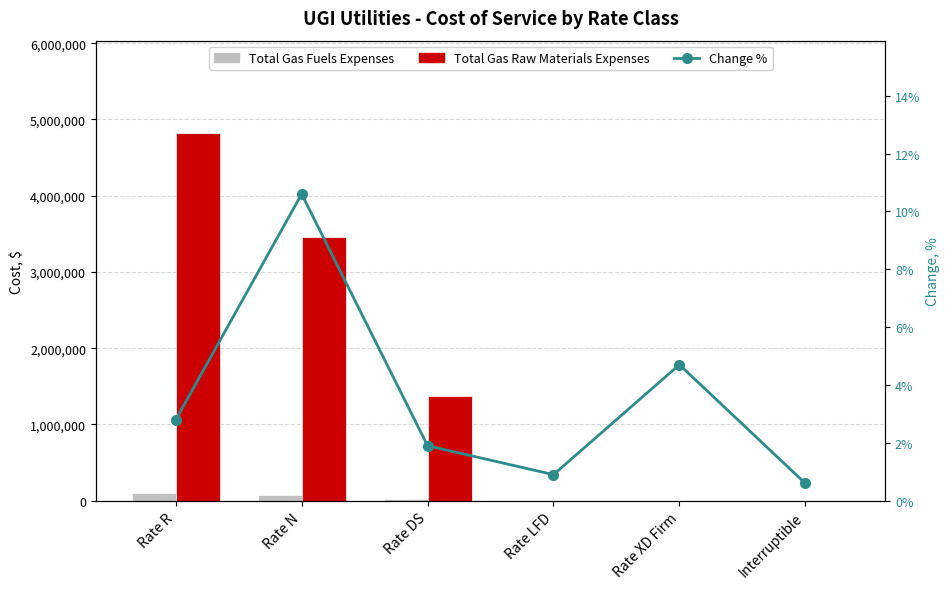

Where does the Total Gas Raw Materials Expenses series first go above 1373187?

Rate R